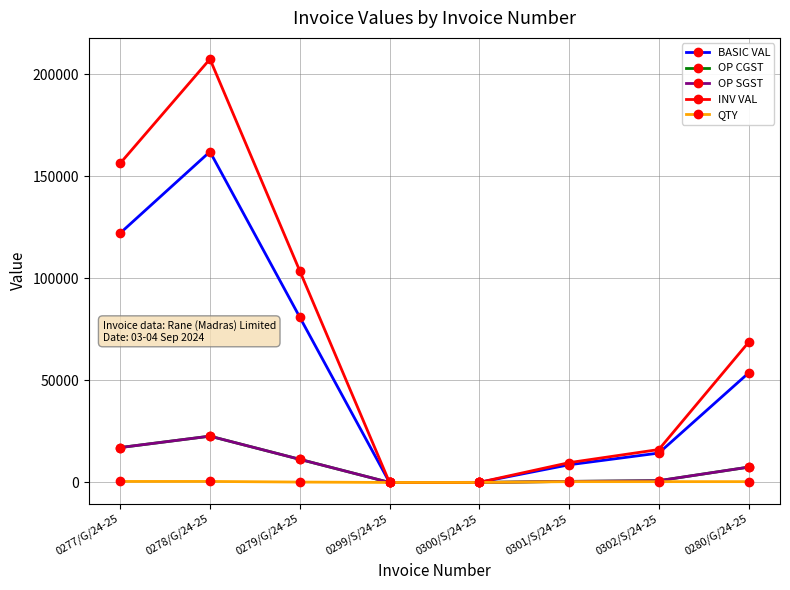

Read the INV VAL value at 0300/S/24-25.

48.7